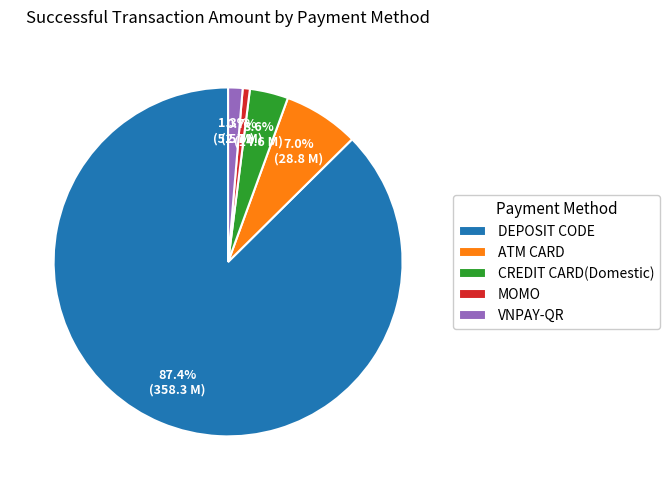

True or false: CREDIT CARD(Domestic) accounts for 4% of the total.

True